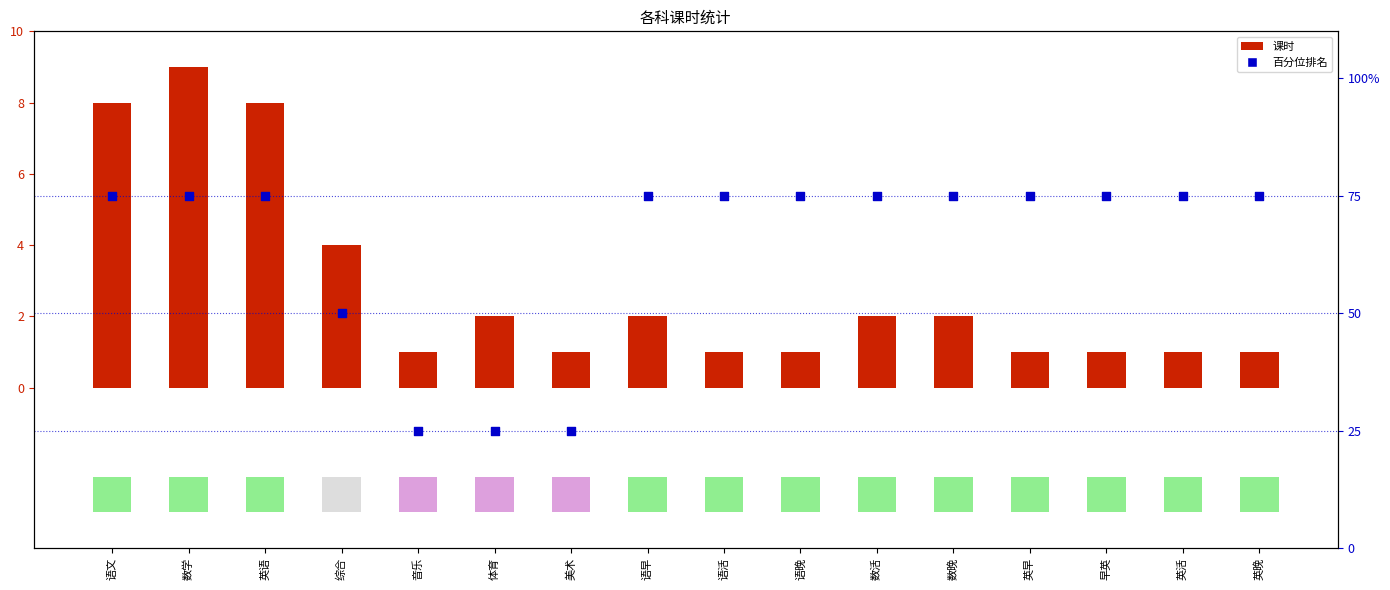

Is the value of 百分位排名 at 语活 greater than the value of 课时 (bar) at 英晚?

Yes